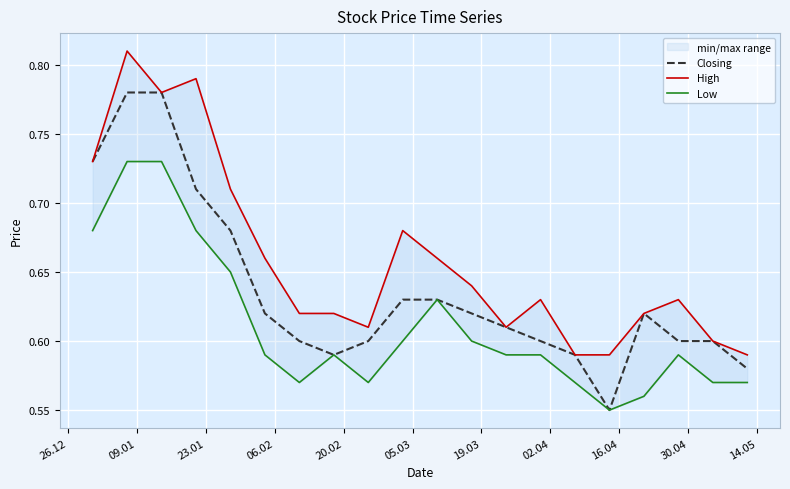

Count the Low values in the range 0 to 1.

20